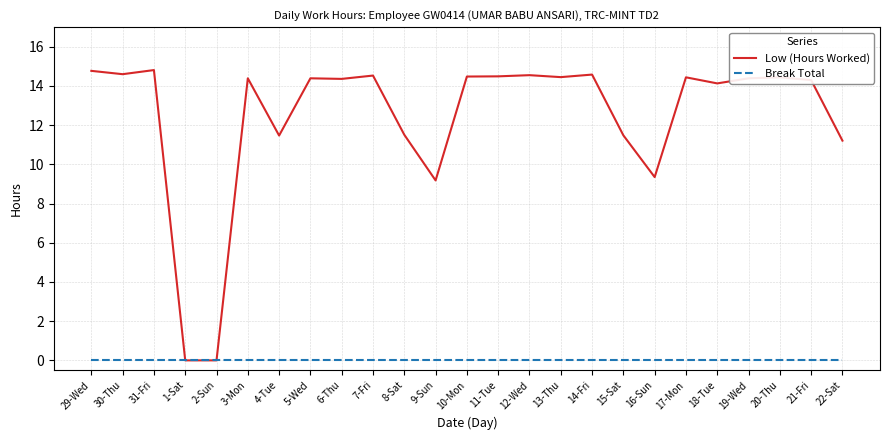

Is the value of Low (Hours Worked) at 29-Wed greater than the value of Break Total at 14-Fri?

Yes